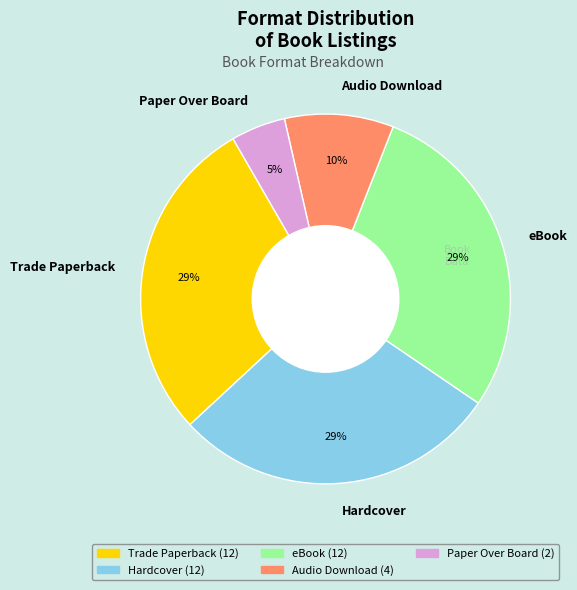

Which category has the smallest portion of the pie?

Paper Over Board